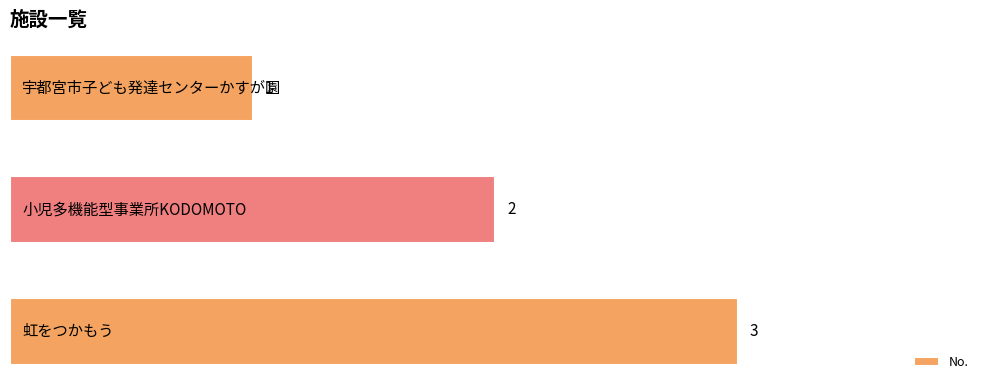

What is the value of the 3rd bar from the top?

3